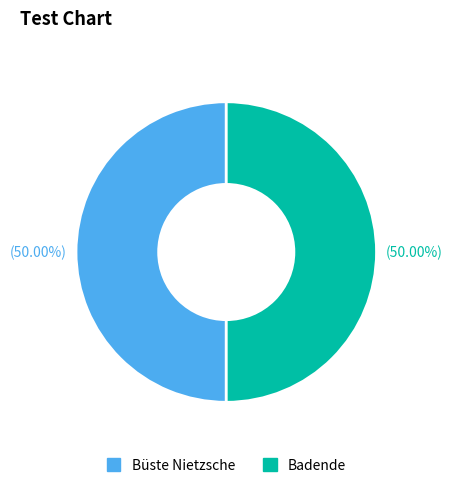

Do Badende and Büste Nietzsche together represent more than half of the pie?

Yes